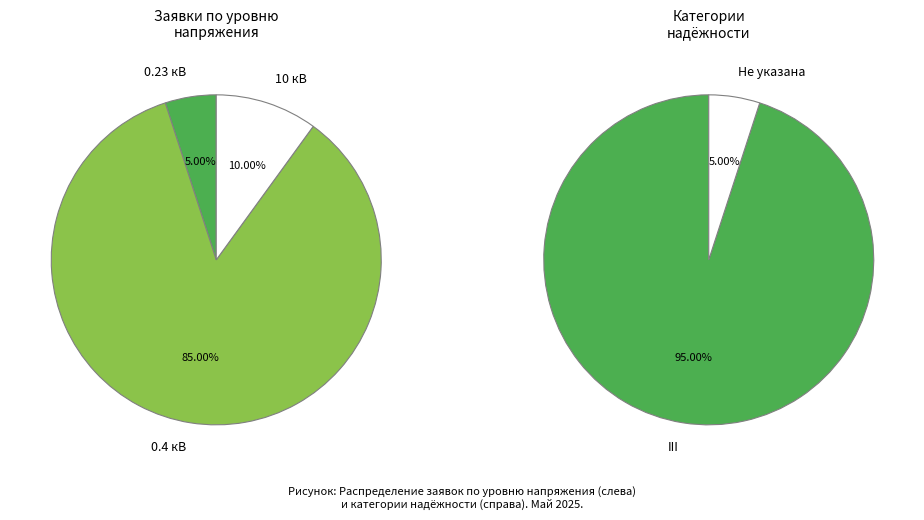

Is there a majority slice in this chart?

Yes